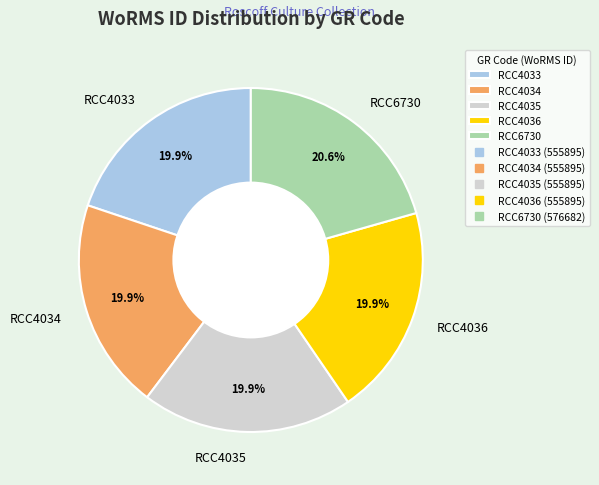

To the nearest percent, what percentage of the pie is RCC6730?

21%